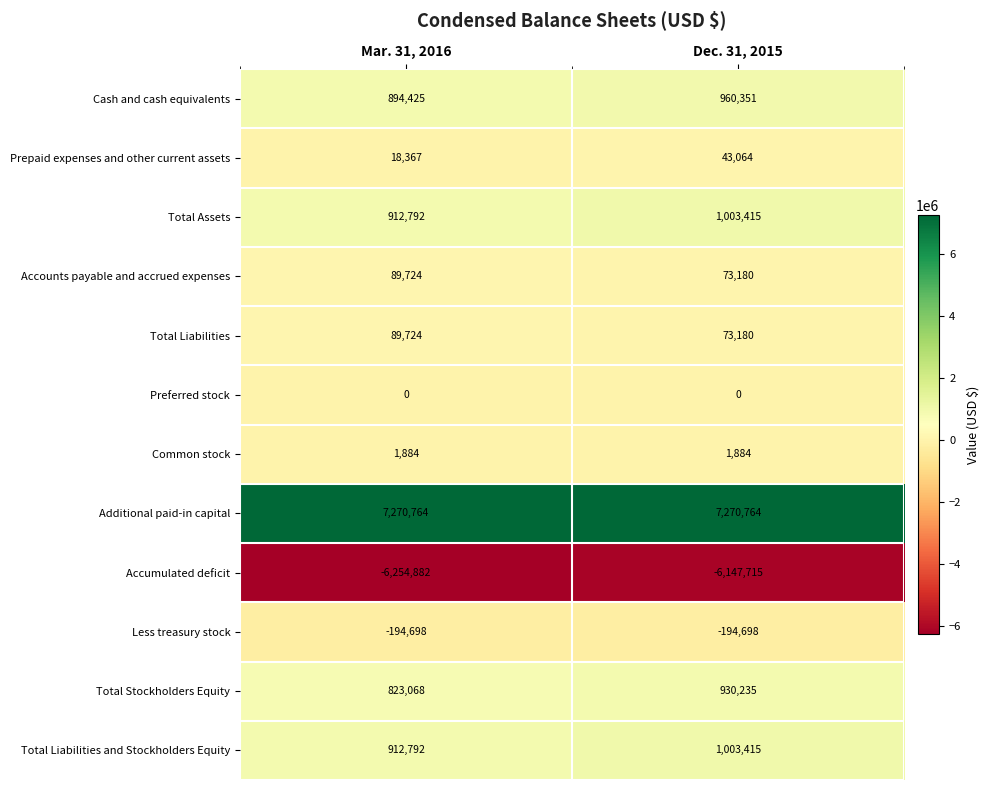

Is it true that Less treasury stock equals -51944 at Dec. 31, 2015?

False